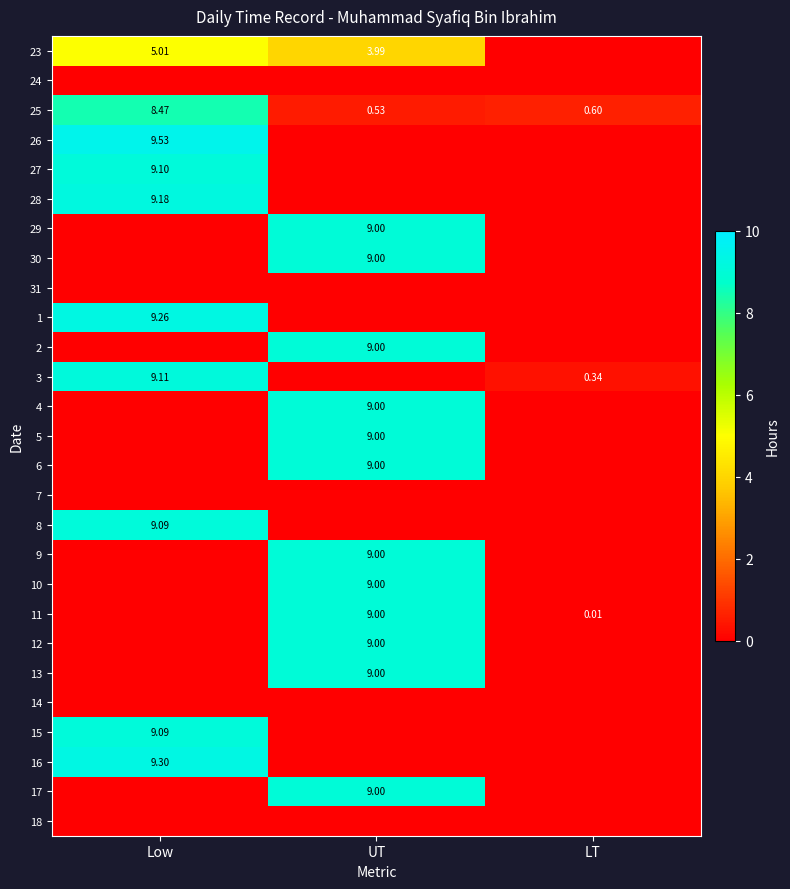

At which category is the sum across all series the highest?

UT